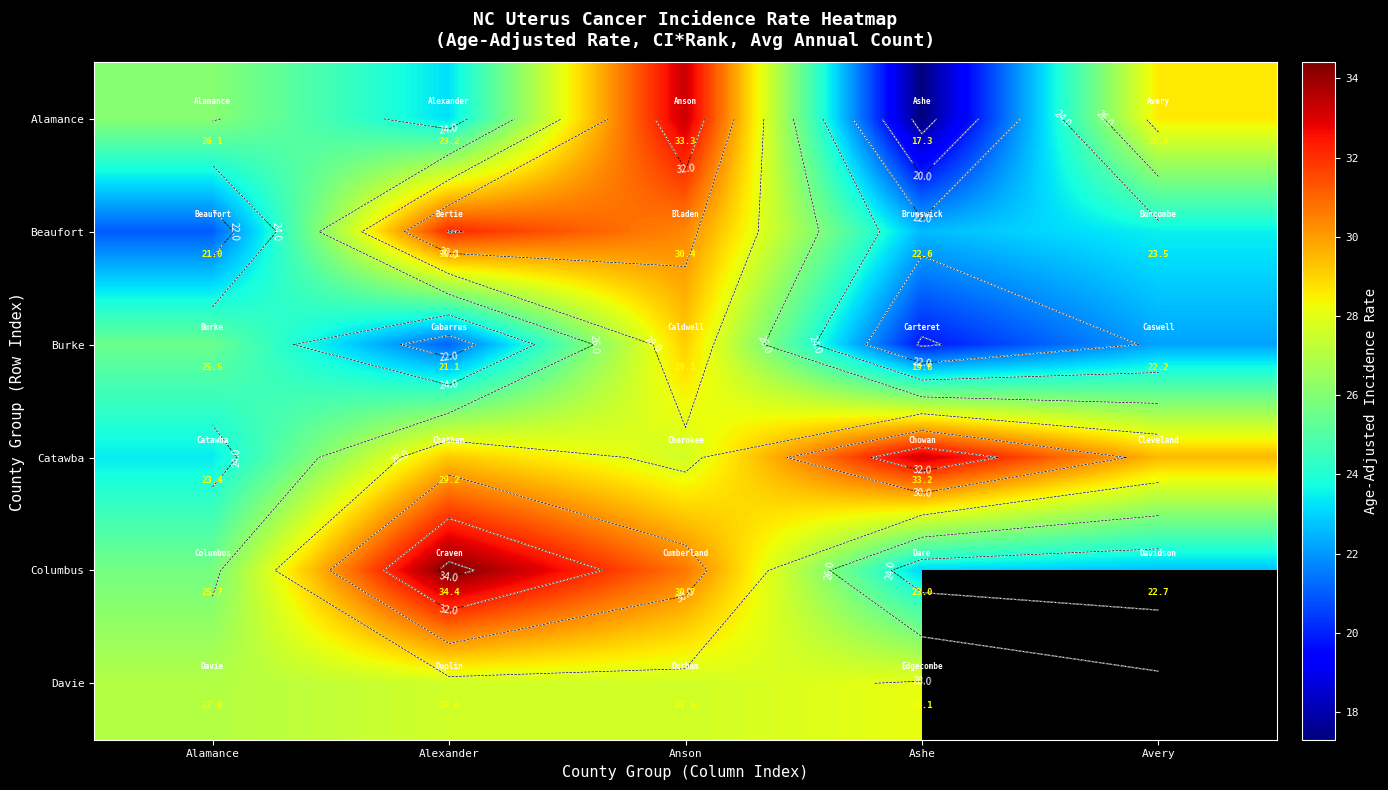

The Alamance series shows 3.7 at Ashe. True or false?

False